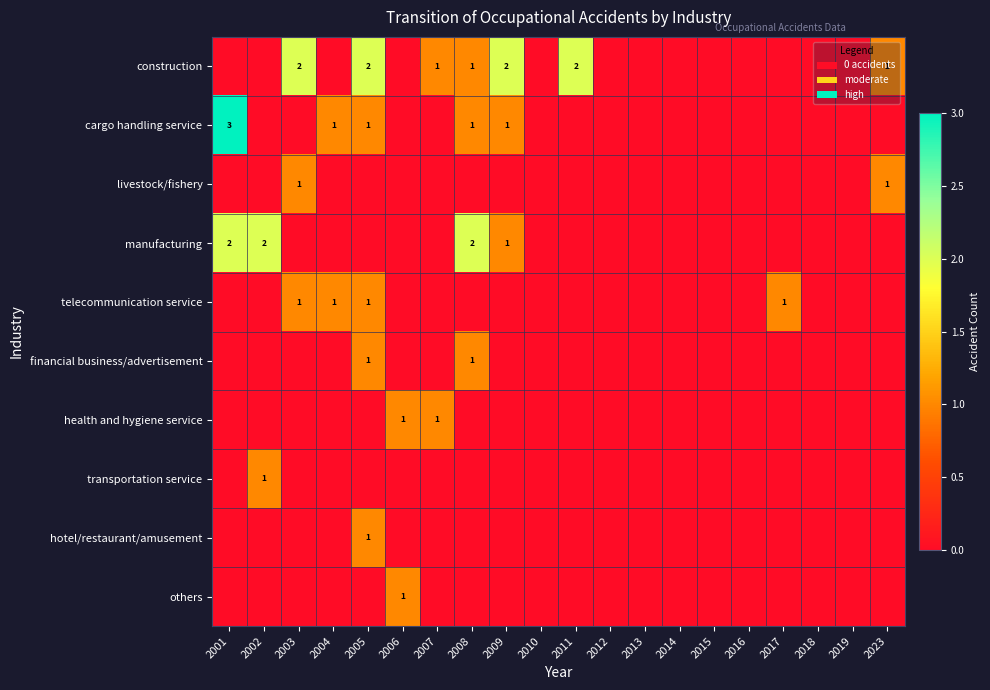

Which series has the largest total across all categories?

construction